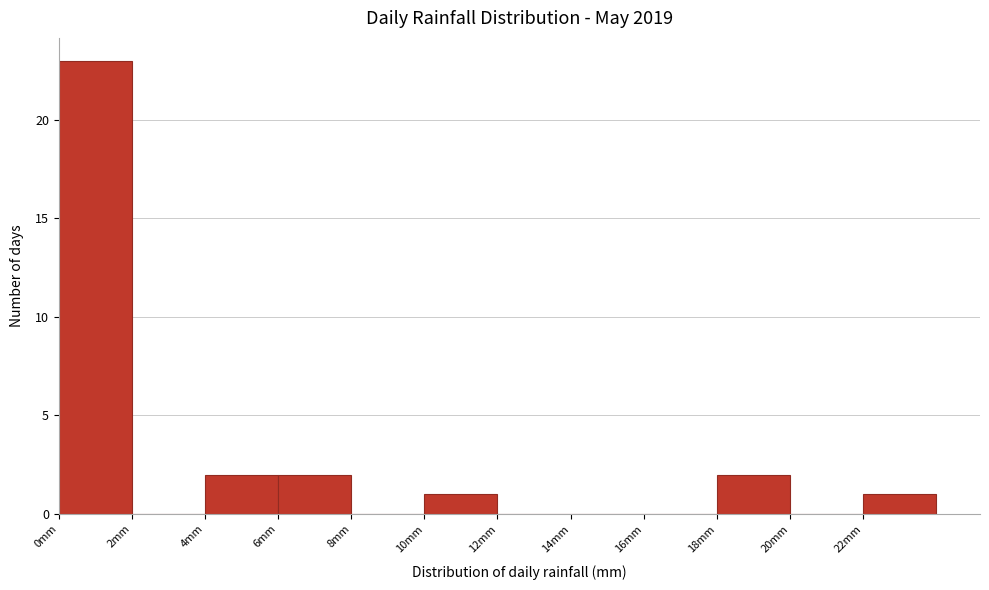

What is the height of the bar covering 4 to 6 on the x-axis? The values are not printed on the chart, so give them approximately, as read against the axis.

2